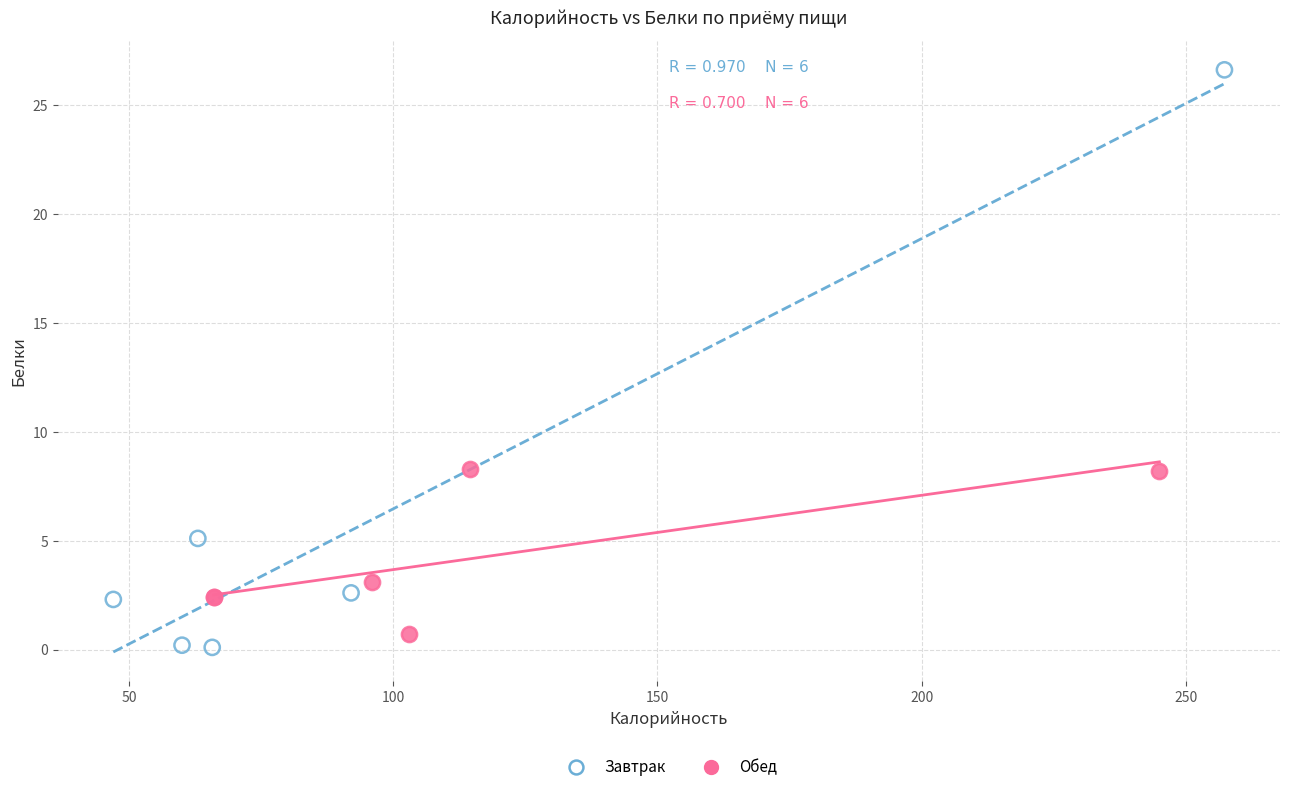

Which series reaches the minimum Y coordinate?

Завтрак